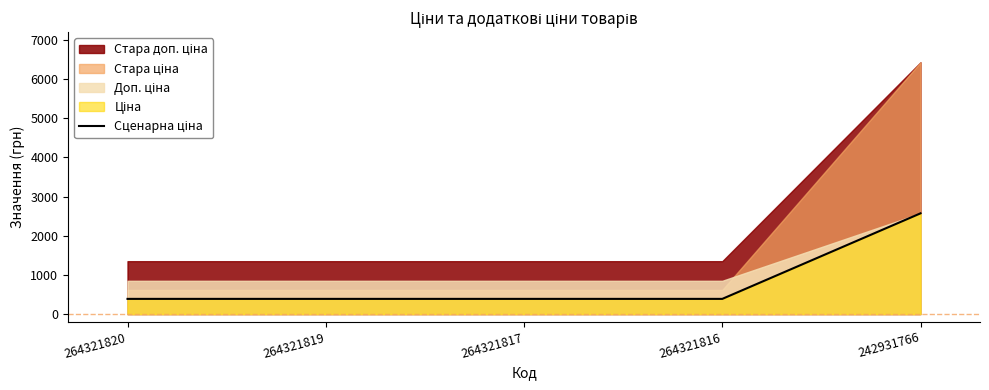

What is the minimum value shown in the chart?

386.9